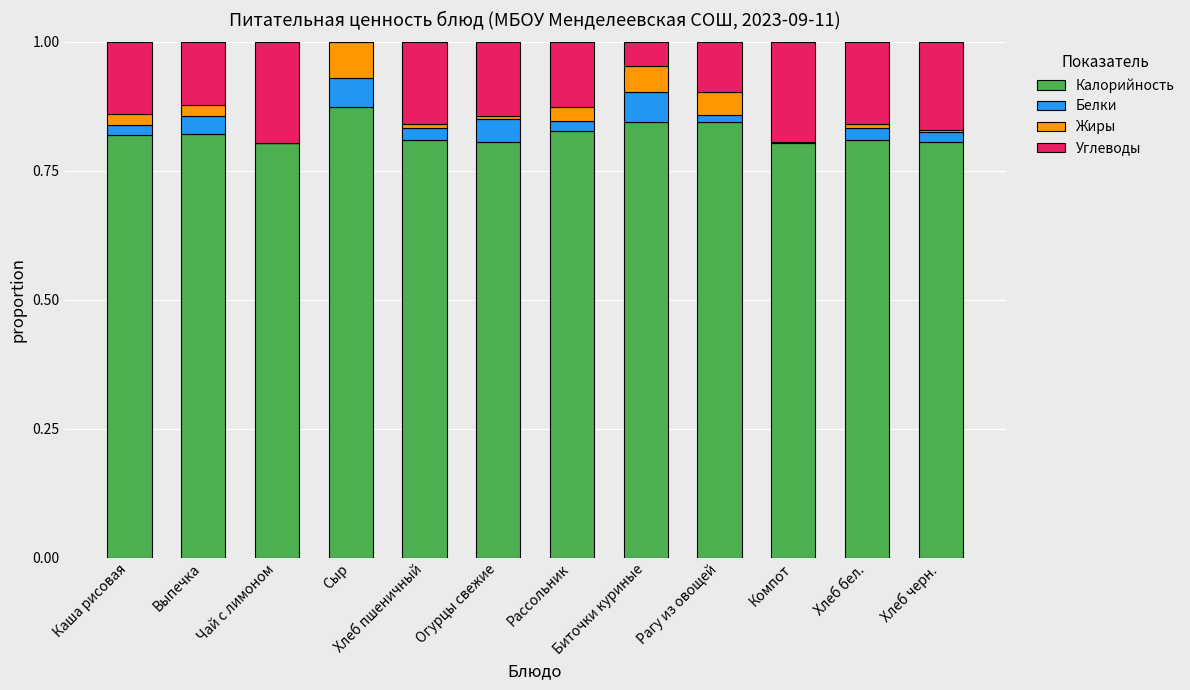

What is the sum of all Калорийность values?

9.9